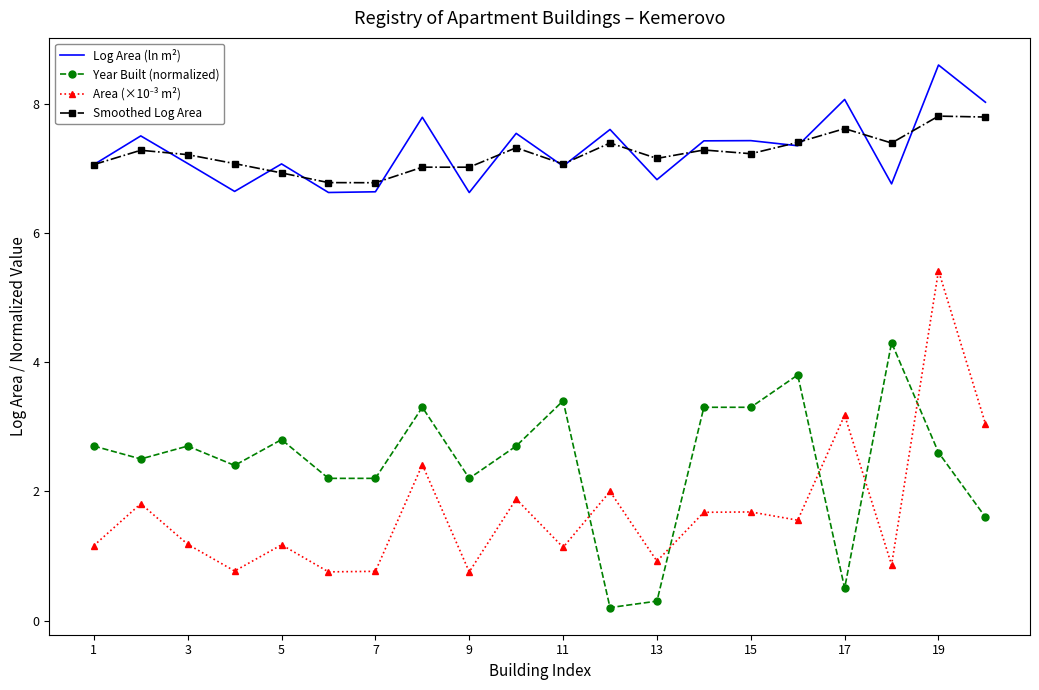

True or false: Log Area (ln m²) and Year Built (normalized) intersect in this chart.

False